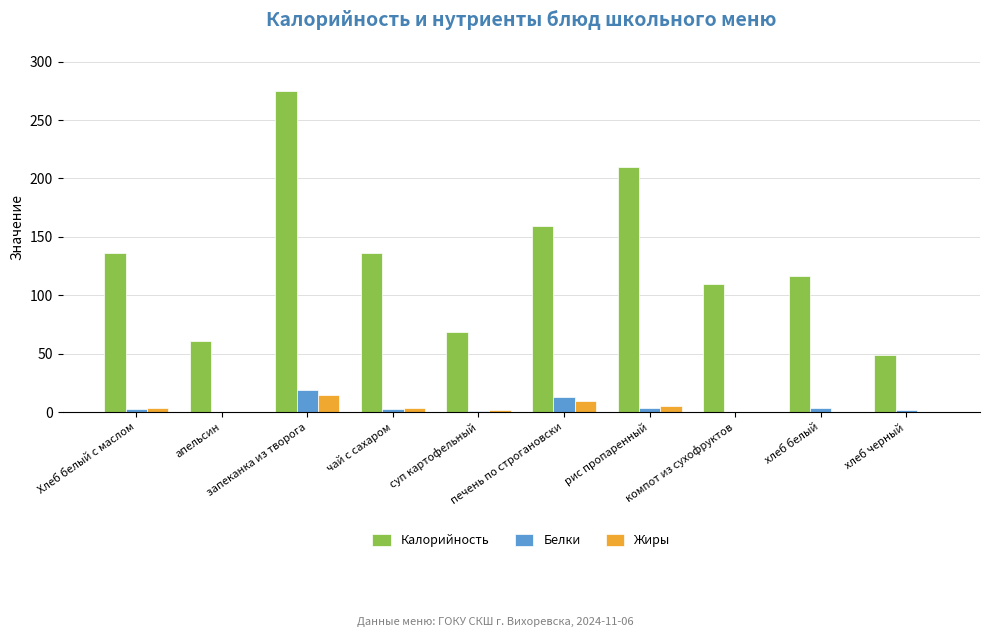

What is the maximum value for Белки?

18.9